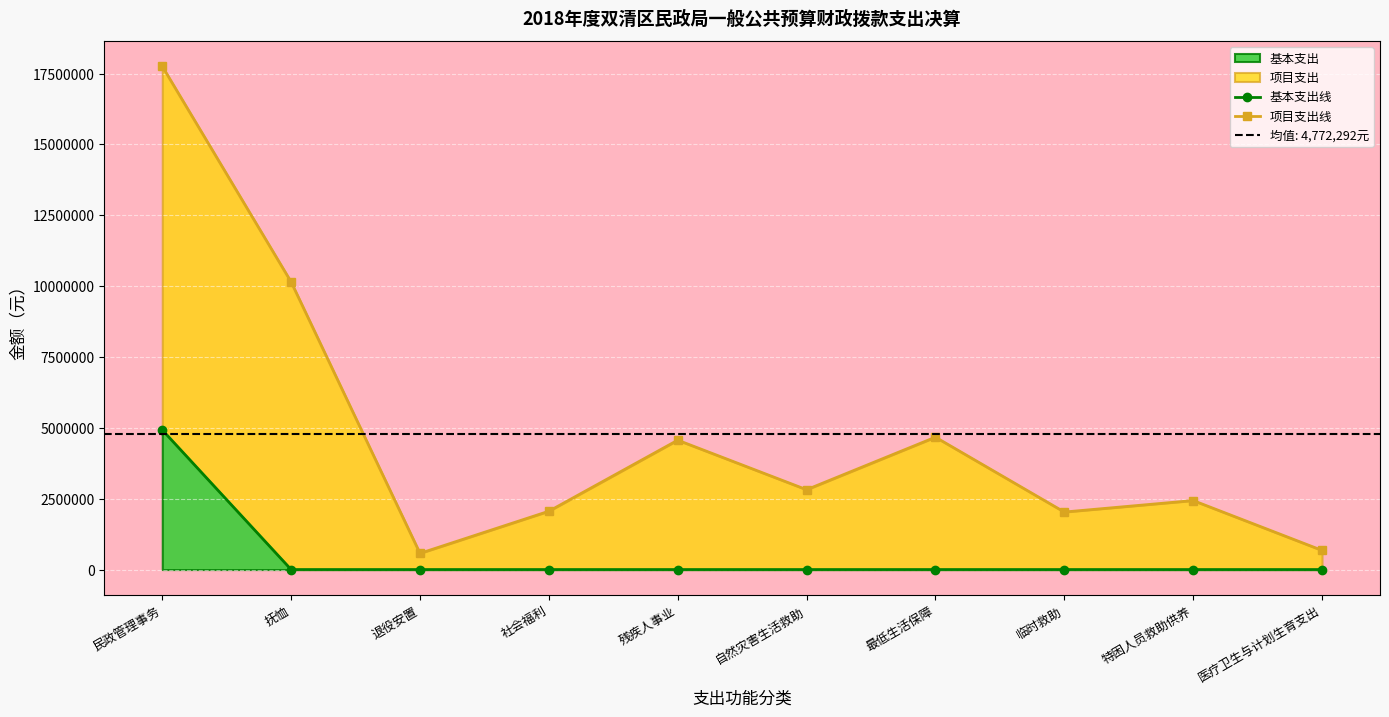

Reading right to left, what are all the values shown in this chart?

基本支出线: 医疗卫生与计划生育支出=0.0	特困人员救助供养=0.0	临时救助=0.0	最低生活保障=0.0	自然灾害生活救助=0.0	残疾人事业=0.0	社会福利=0.0	退役安置=0.0	抚恤=0.0	民政管理事务=4925385.5
项目支出线: 医疗卫生与计划生育支出=676772.0	特困人员救助供养=2434747.3	临时救助=2029341.1	最低生活保障=4670408.8	自然灾害生活救助=2817400.0	残疾人事业=4564720.0	社会福利=2057971.3	退役安置=571470.3	抚恤=10146120.5	民政管理事务=17753965.0